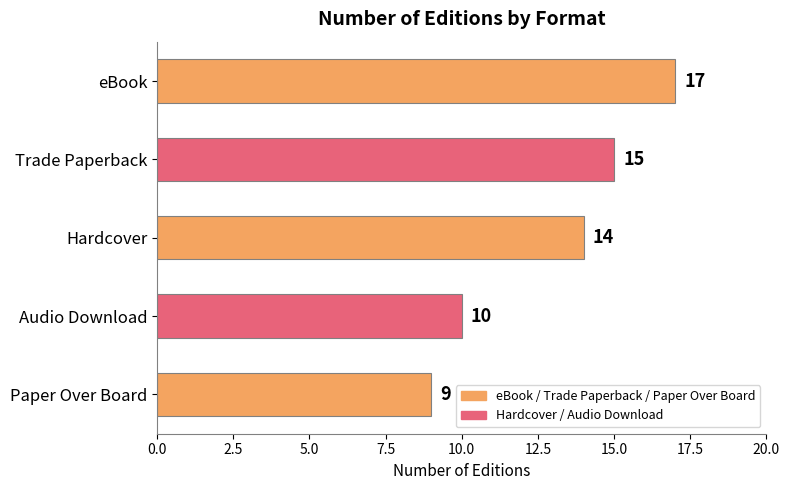

True or false: the data shows 24 at Trade Paperback.

False